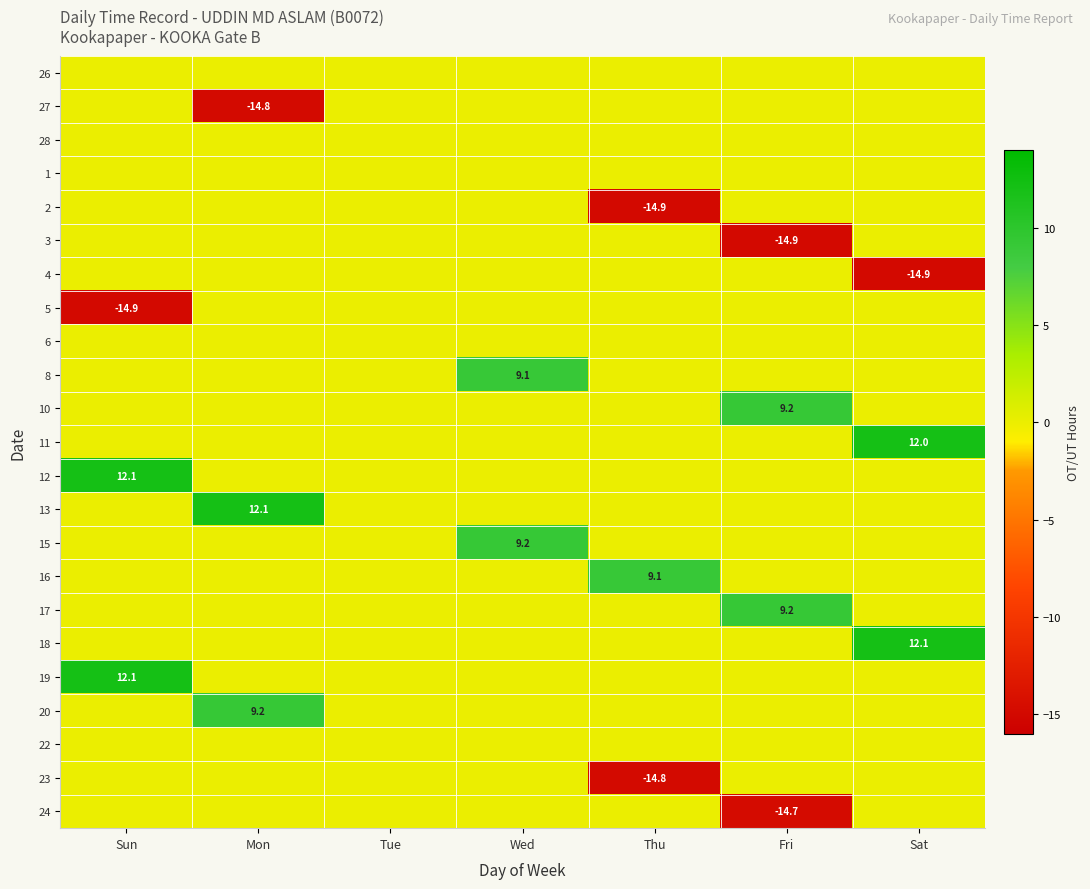

The value of 16 at Thu is 9.1. True or false?

True